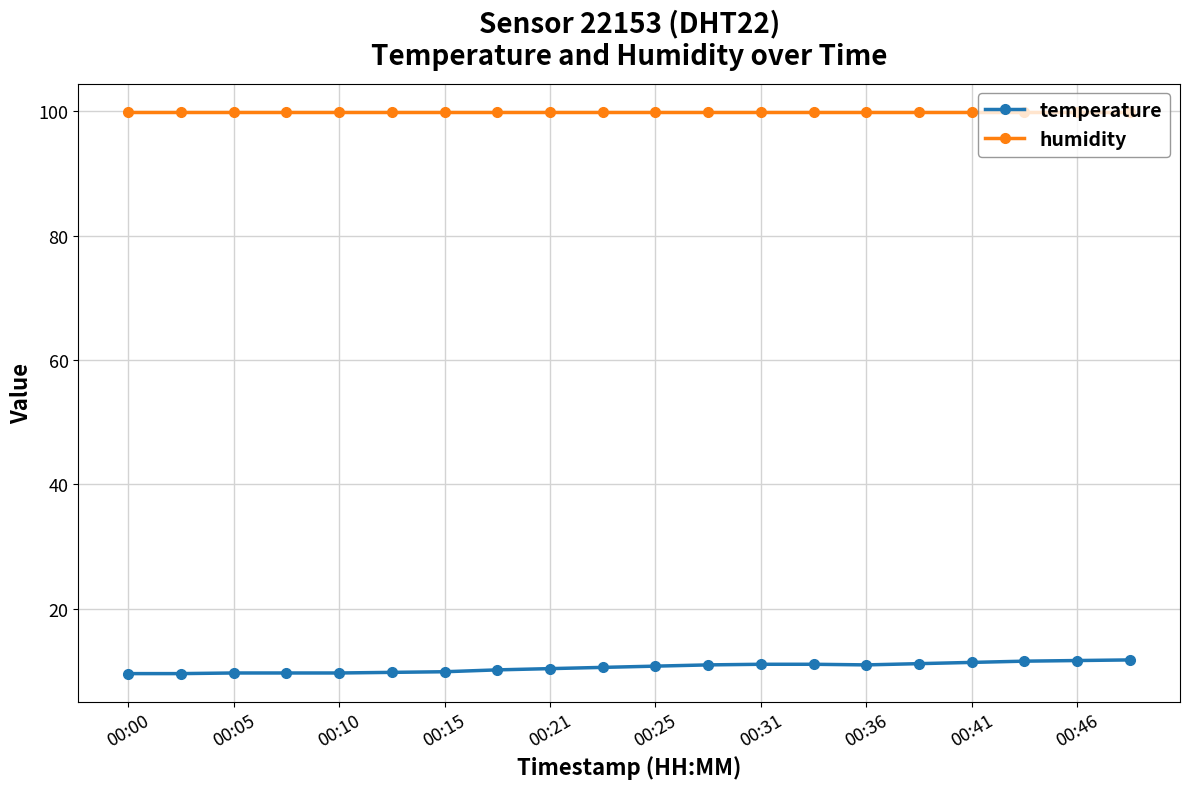

How many data points does each series have?

20